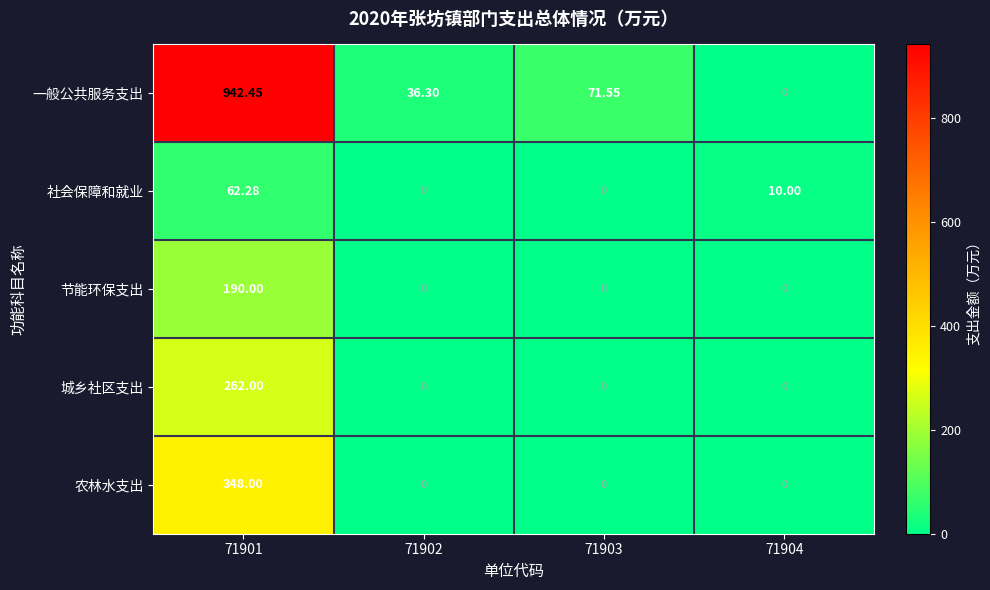

Is the value of 社会保障和就业 at 71902 greater than the value of 农林水支出 at 71901?

No